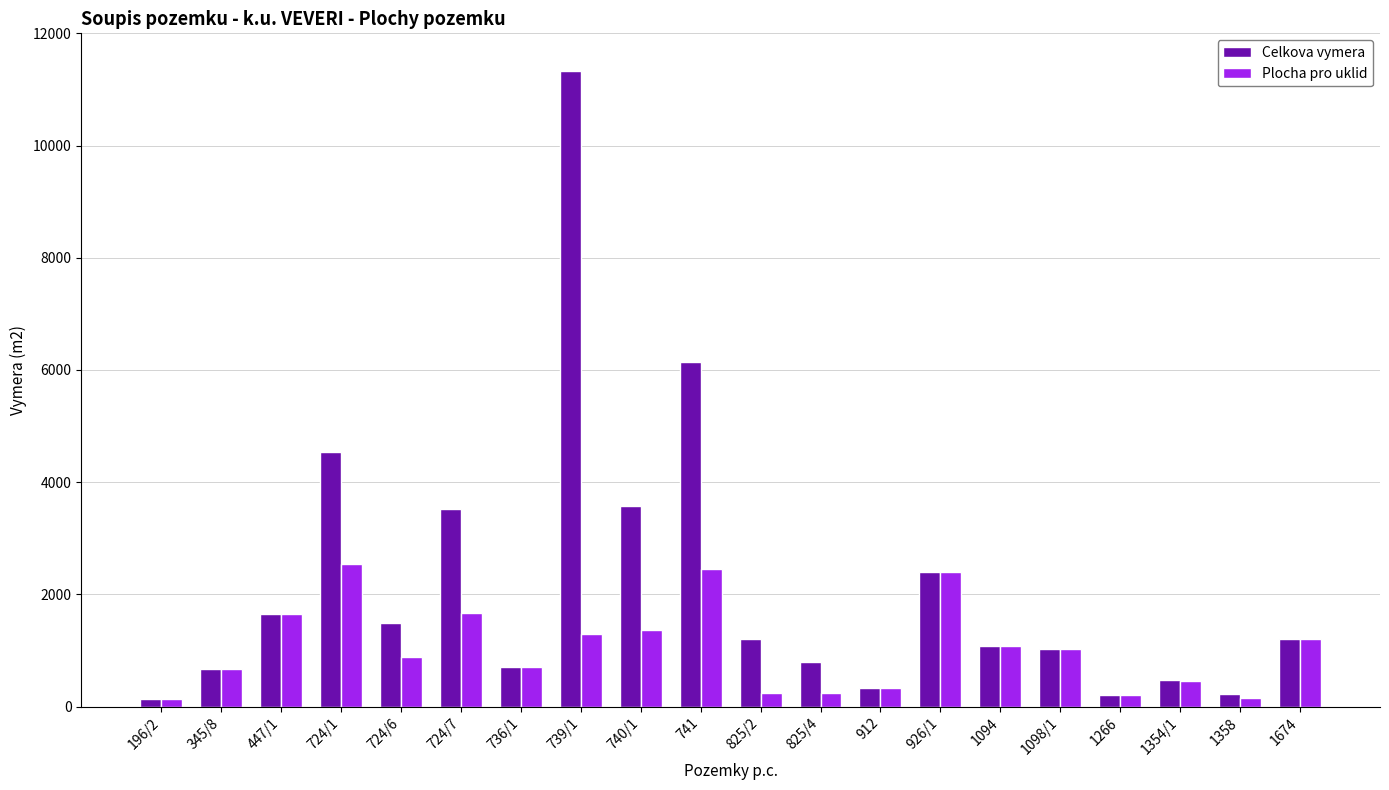

How many bars are there in each group?

2